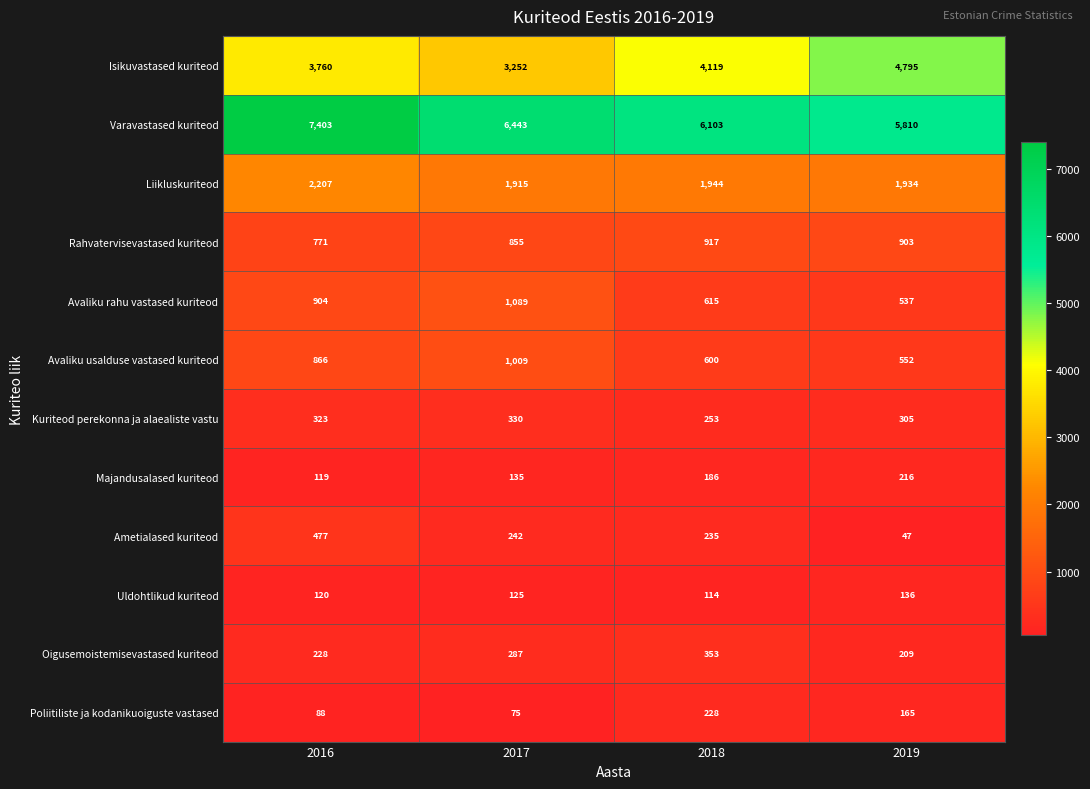

What is the difference between the highest and lowest values at 2019?

5763